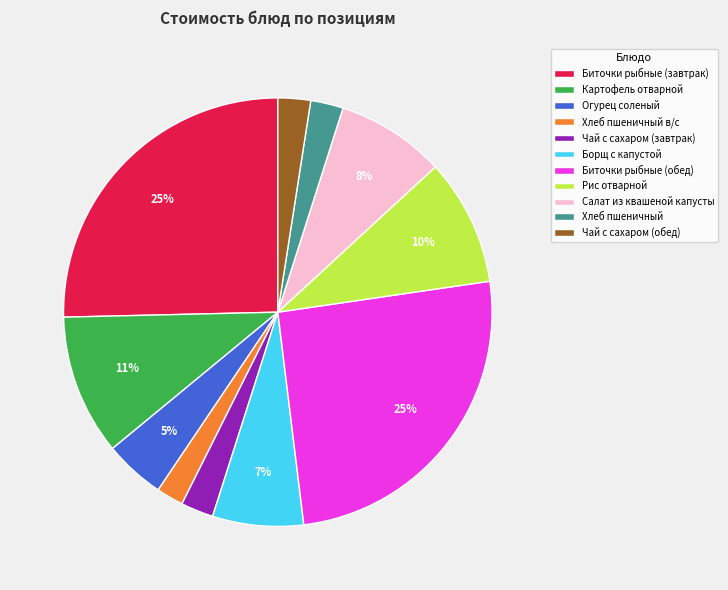

True or false: Картофель отварной accounts for 11% of the total.

True